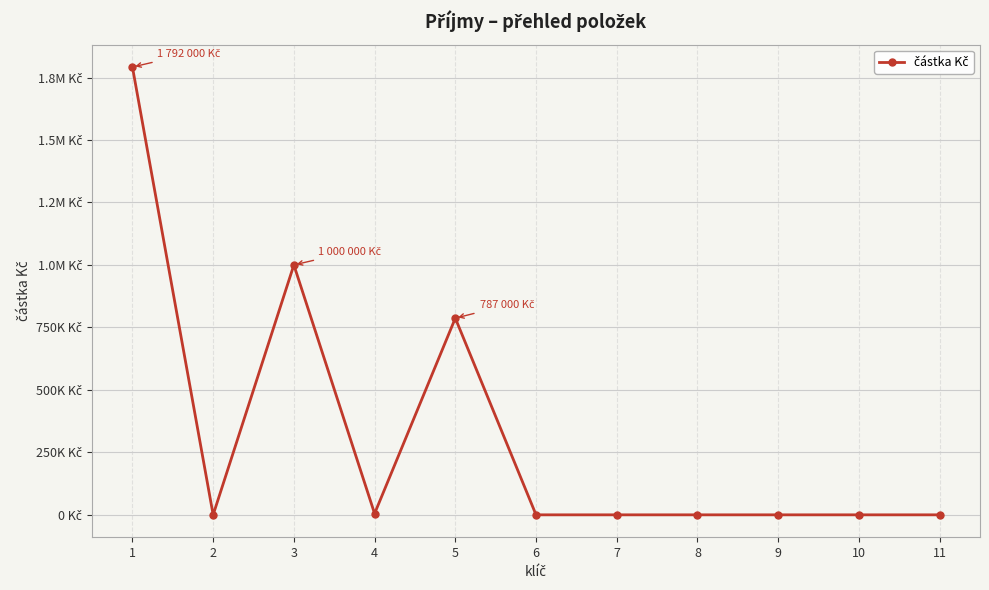

Is this an area chart (filled region under the line)?

No